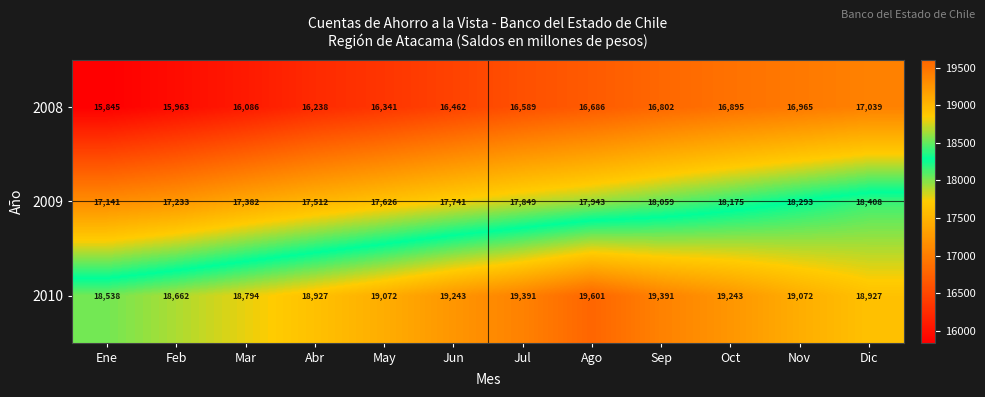

At which category is the sum across all series the highest?

Dic